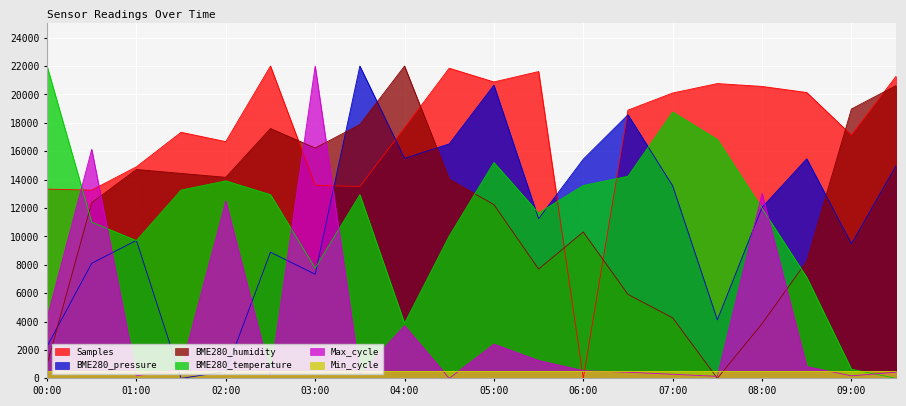

What is the maximum value shown in the chart?

22000.0